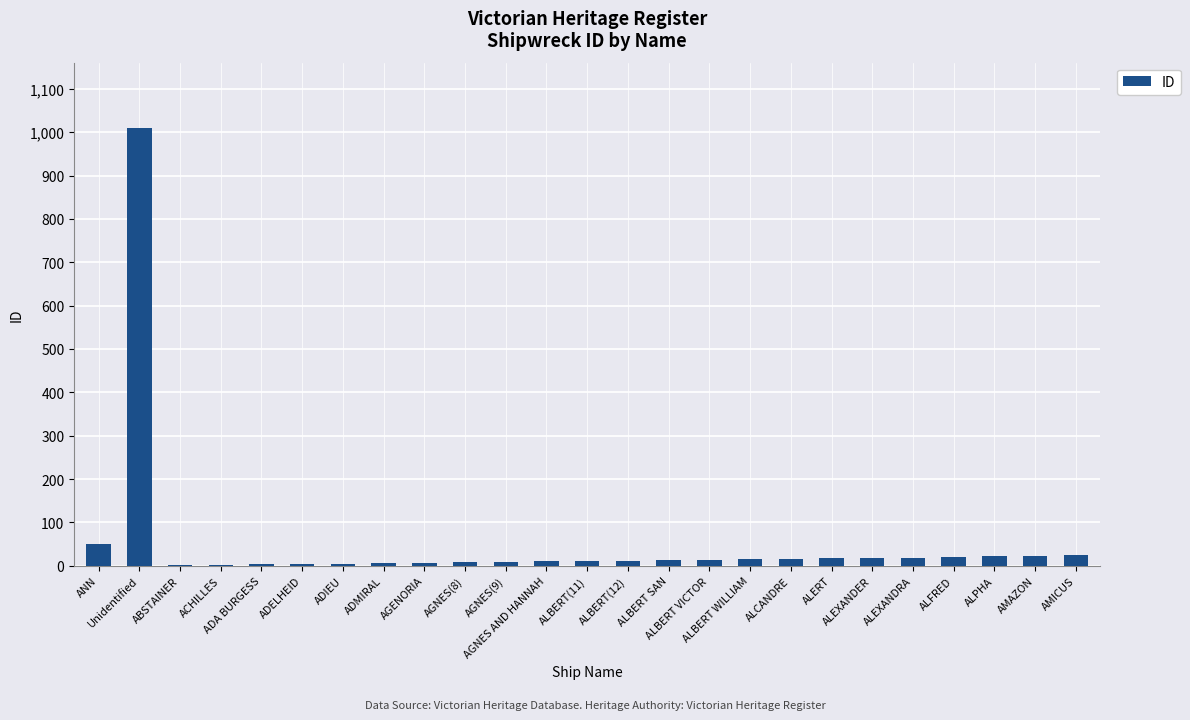

At which category does the chart reach its peak across all series?

Unidentified